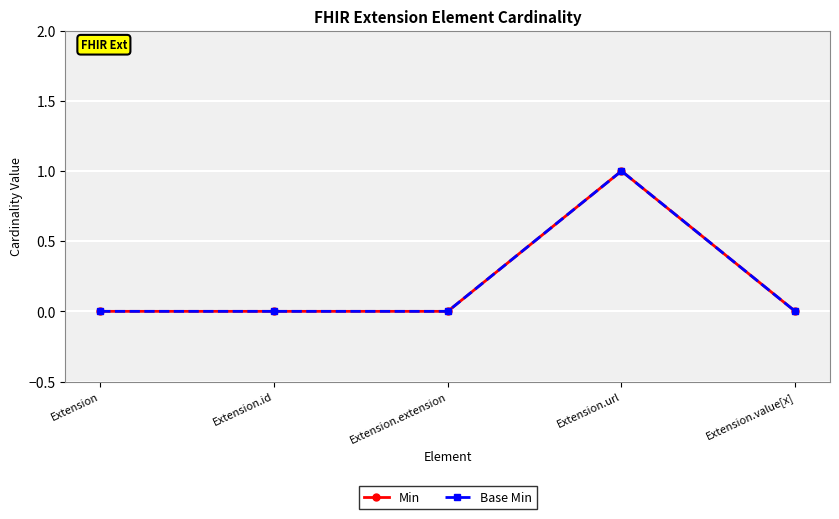

In Min, how many points are higher than both neighbors (excluding endpoints)?

1